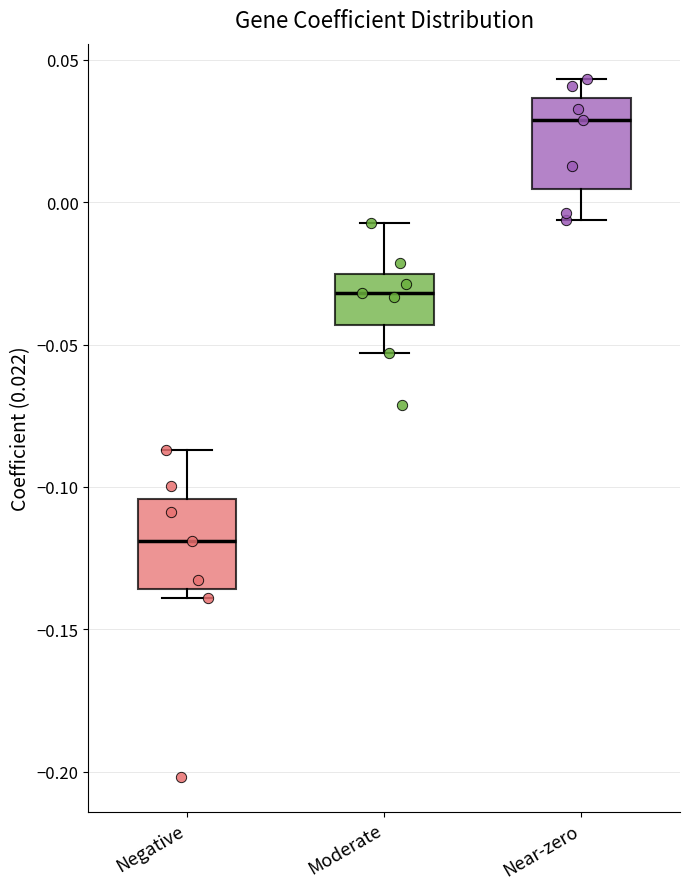

Reading left to right, read every box against the y-axis: the position of its median line, the range the box covers, and the ends of its whiskers. The values are not printed on the chart, so give them approximately, as read against the axis.

Negative: median -0.120, box -0.135 to -0.105, whiskers -0.140 to -0.085
Moderate: median -0.030, box -0.045 to -0.025, whiskers -0.055 to -0.005
Near-zero: median 0.030, box 0.005 to 0.035, whiskers -0.005 to 0.045